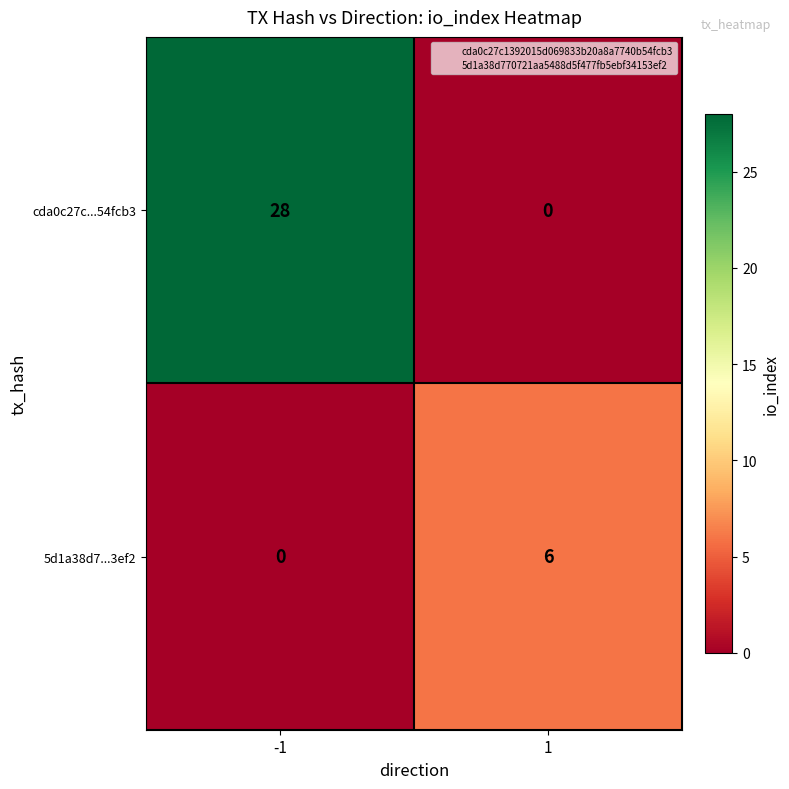

Reading left to right, transcribe all the data shown in this chart.

cda0c27c...54fcb3: 28	0
5d1a38d7...3ef2: 0	6